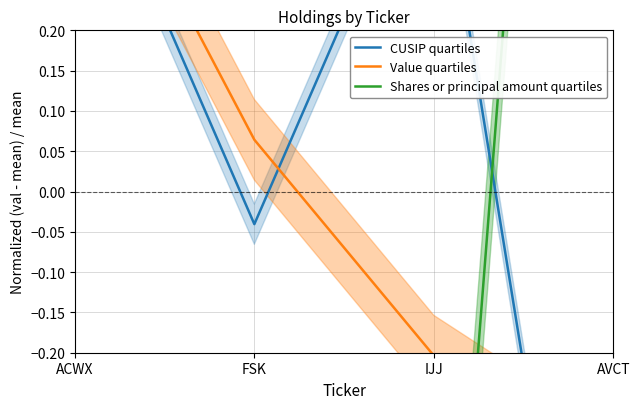

How many values in CUSIP quartiles are above zero?

2